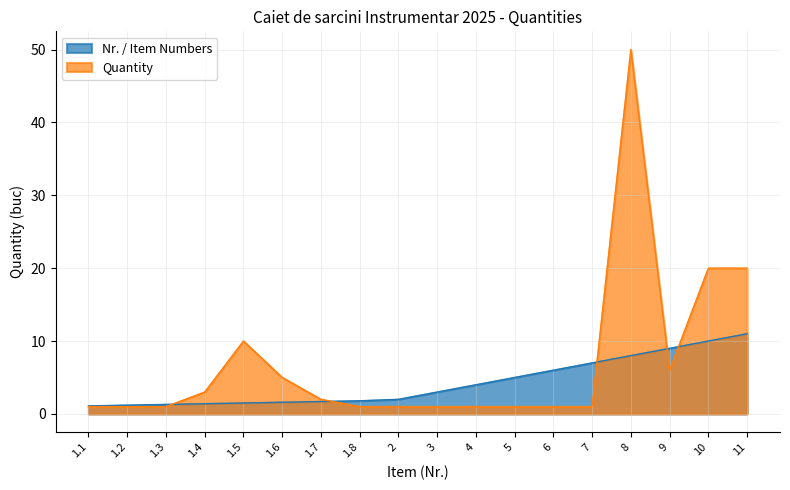

How many lines are shown in the chart?

2